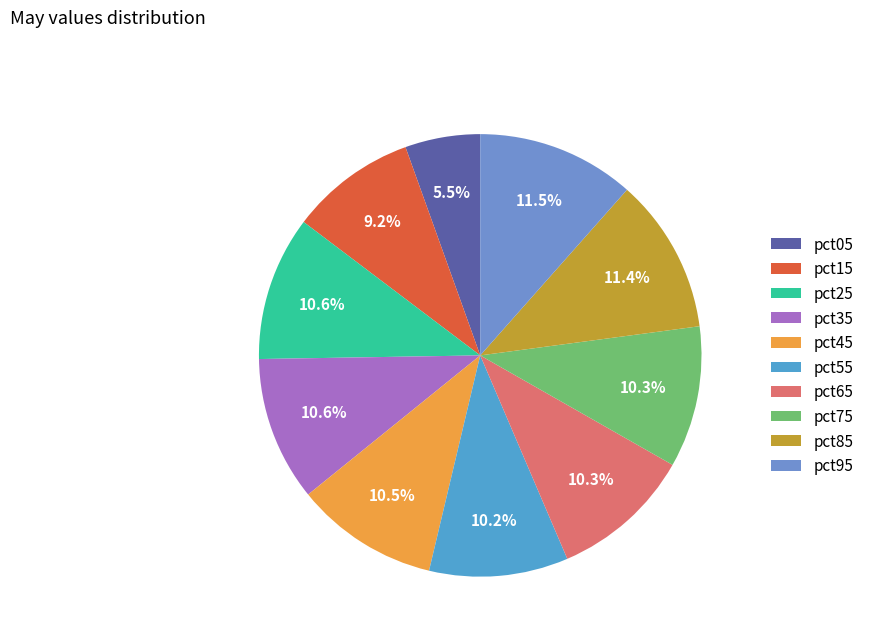

To the nearest percent, what portion does pct95 represent?

12%